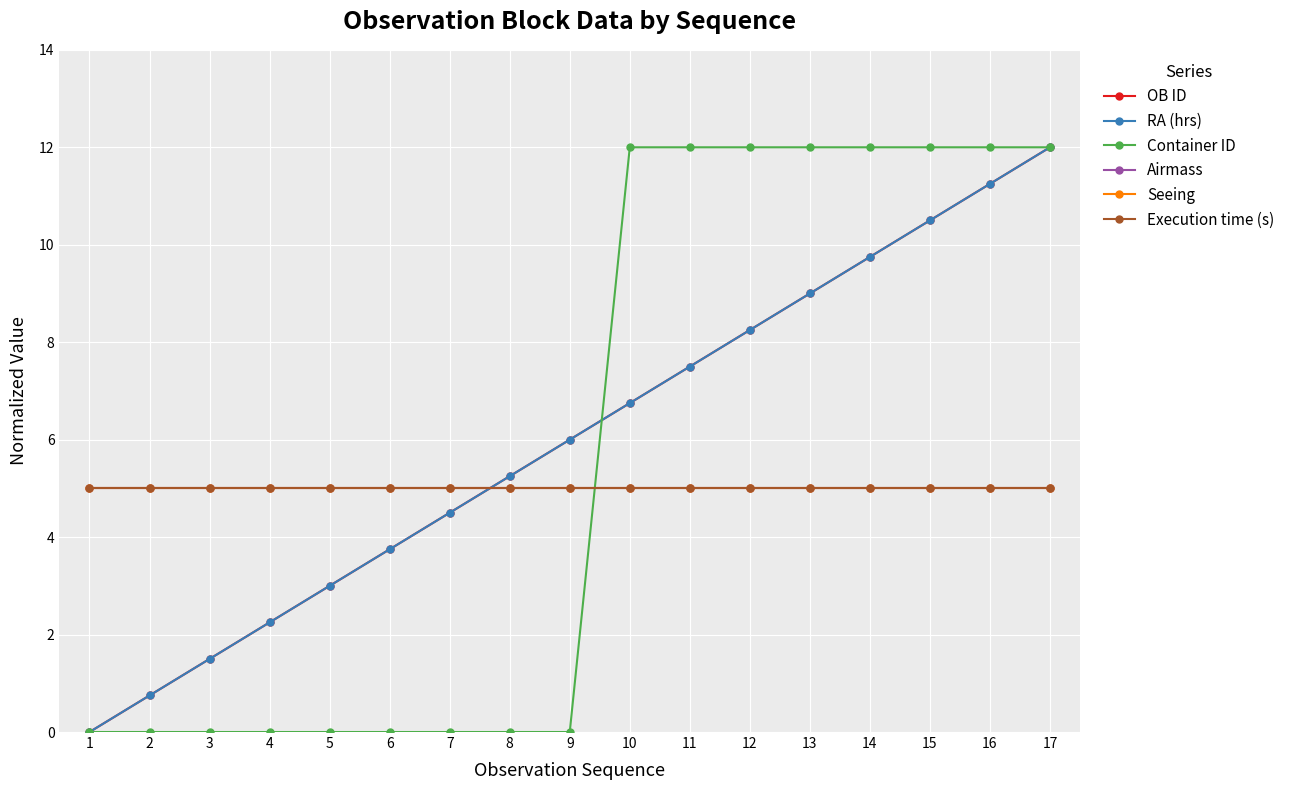

What is the greatest value displayed?

12.0